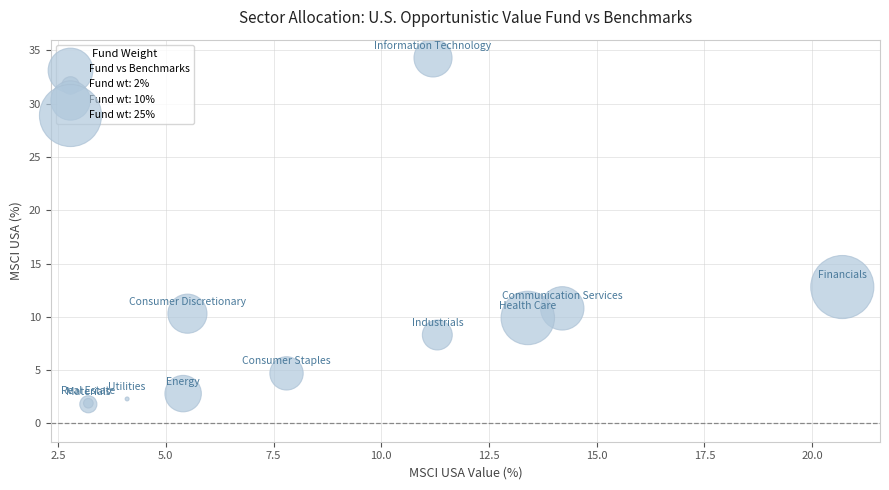

What Y value in the scatter plot is closest to 18?

12.8